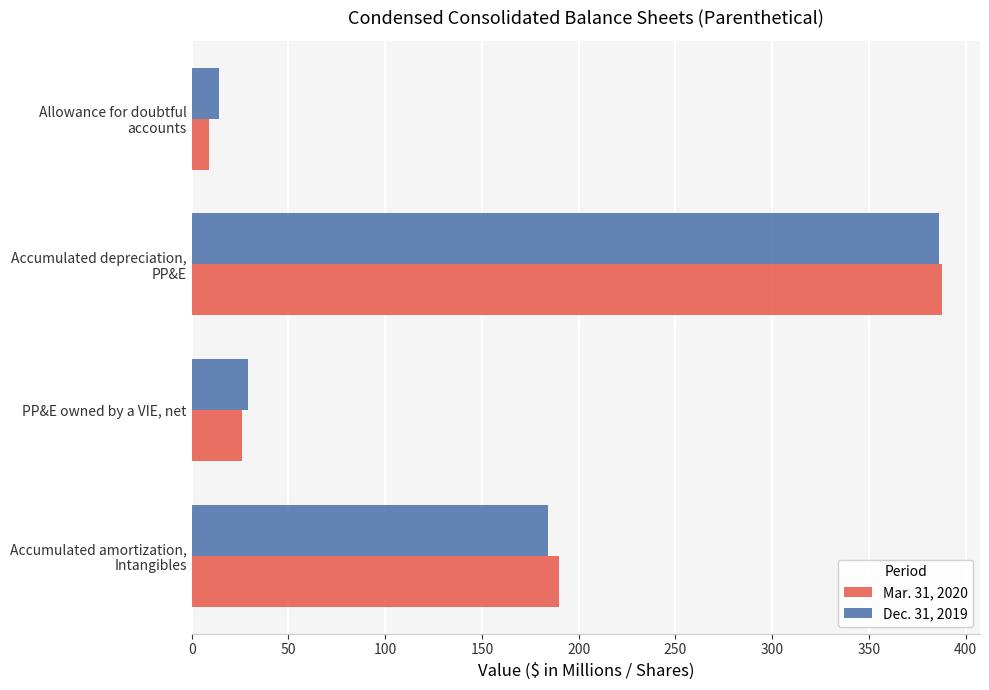

Rank the categories by Mar. 31, 2020 value from lowest to highest.

Allowance for doubtful
accounts, PP&E owned by a VIE, net, Accumulated amortization,
Intangibles, Accumulated depreciation,
PP&E